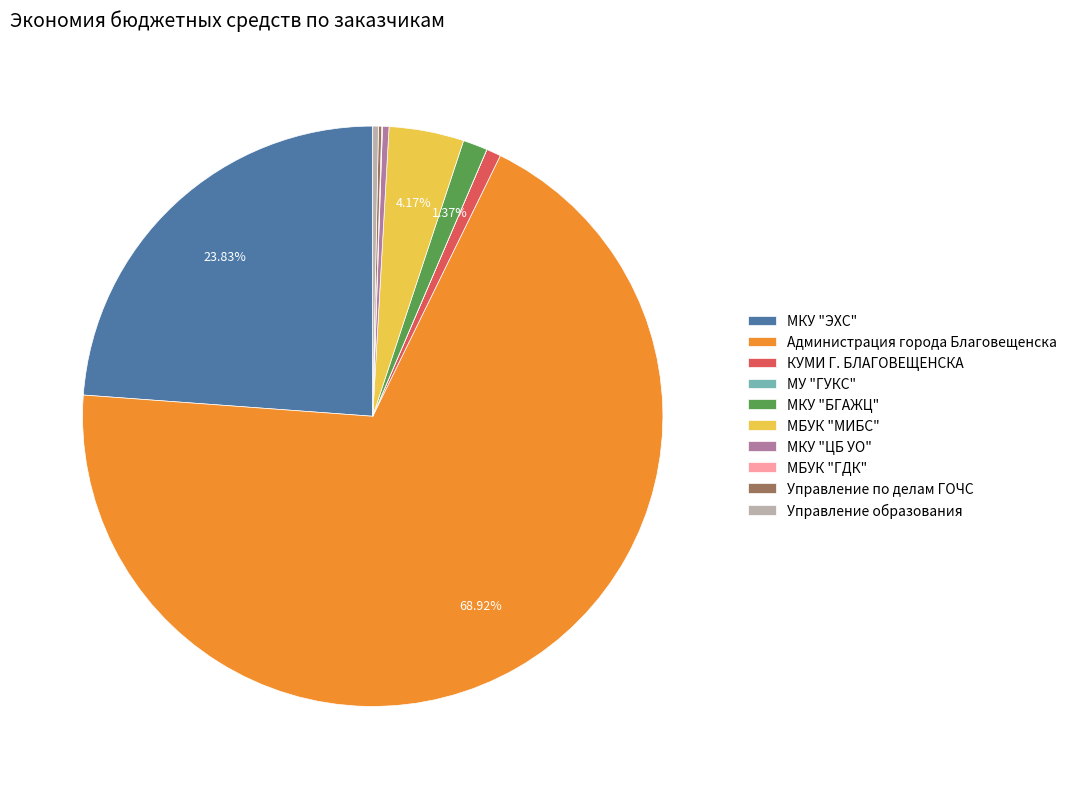

Which slice is the largest?

Администрация города Благовещенска